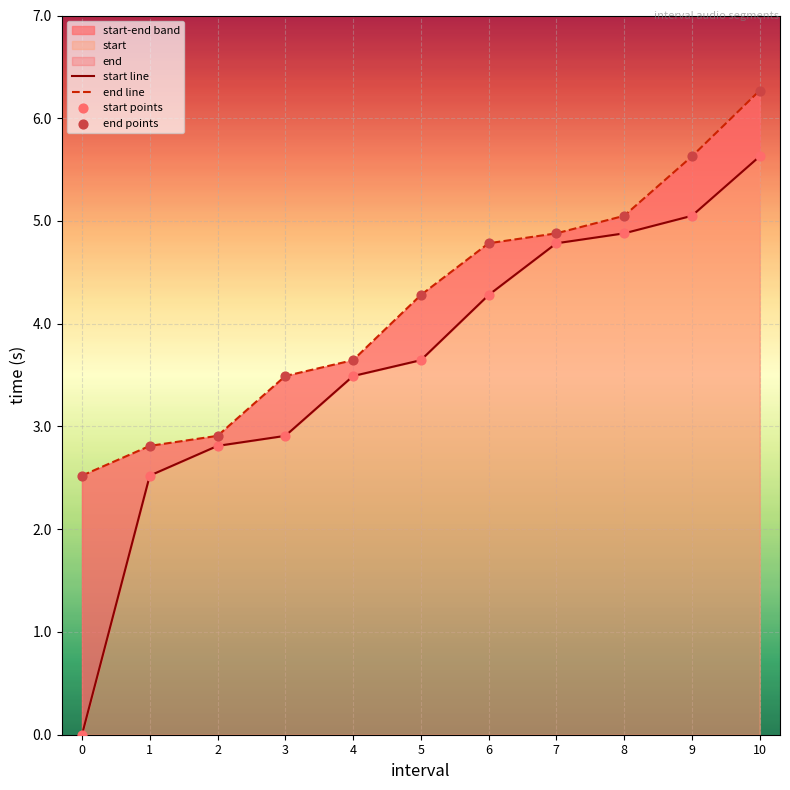

Is the value of start points at 8 greater than the value of end points at 7?

No